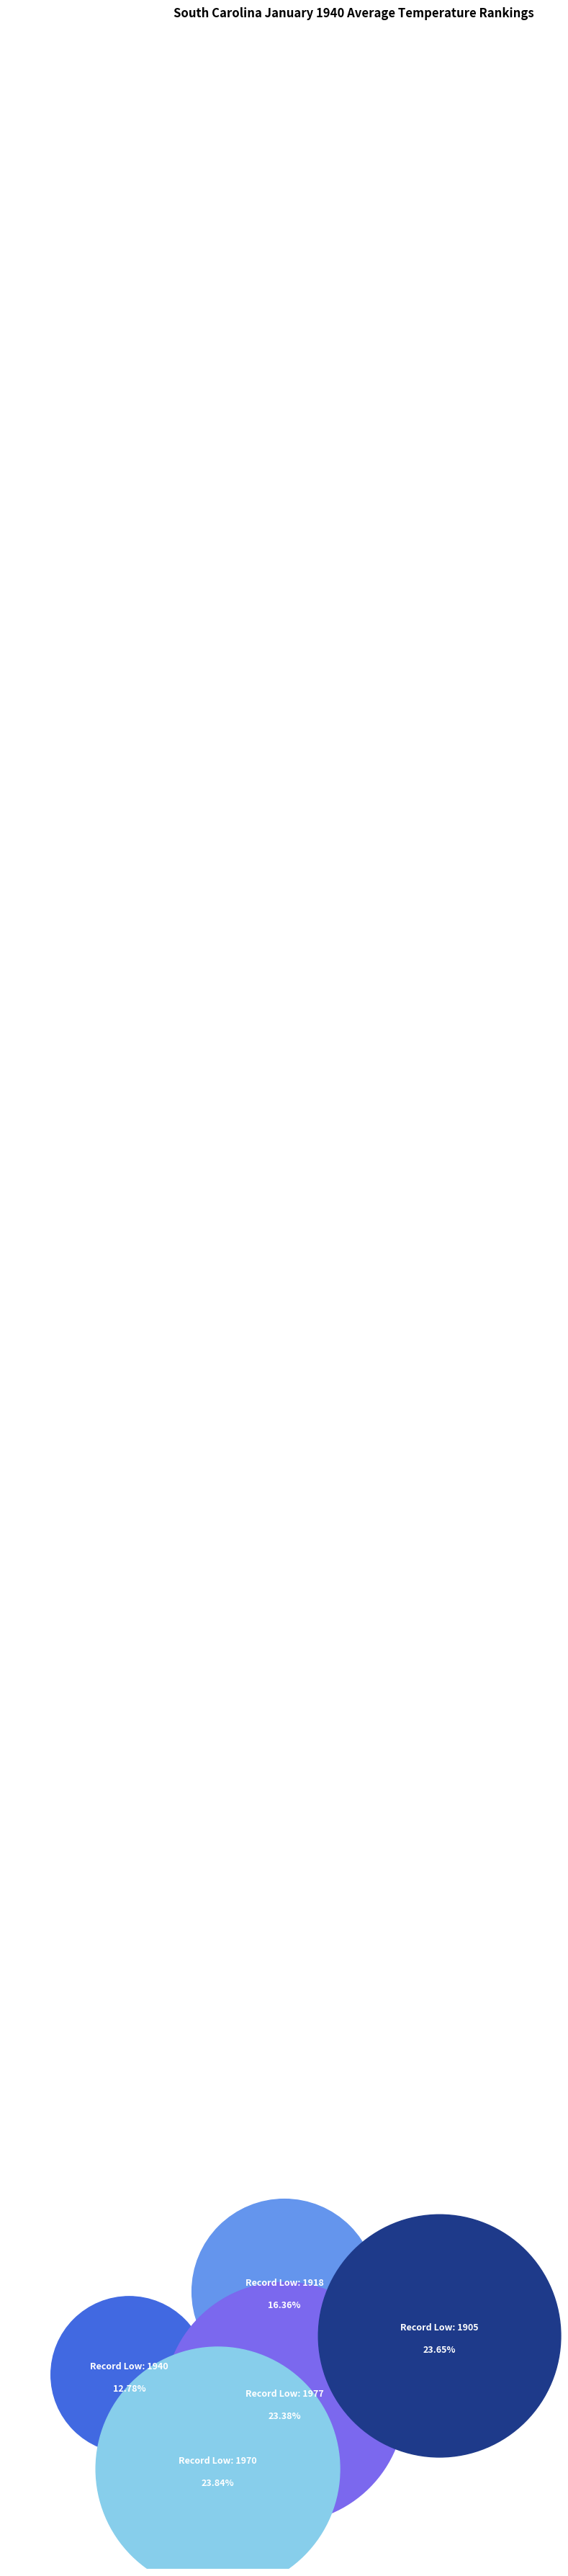

To the nearest percent, what portion does 1970 represent?

24%